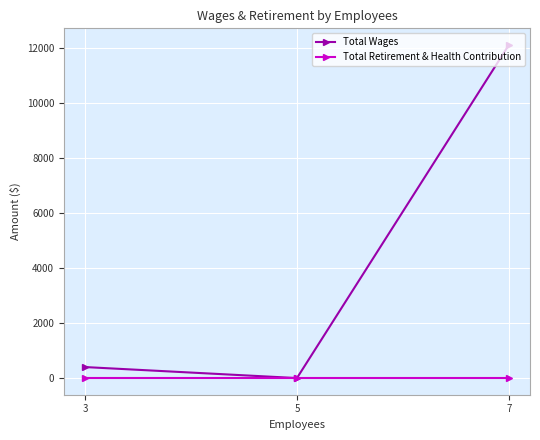

Which series has the largest range (max minus min)?

Total Wages